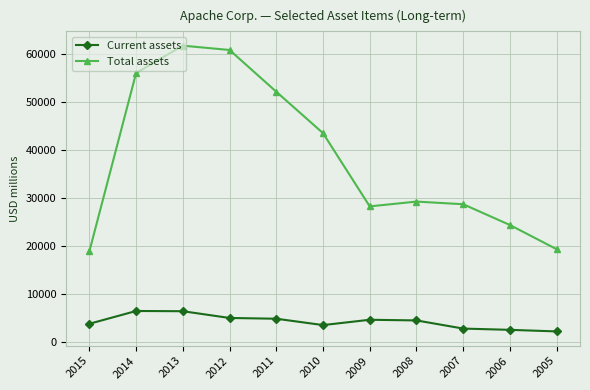

Between 2014 and 2009, which series saw the biggest shift?

Total assets